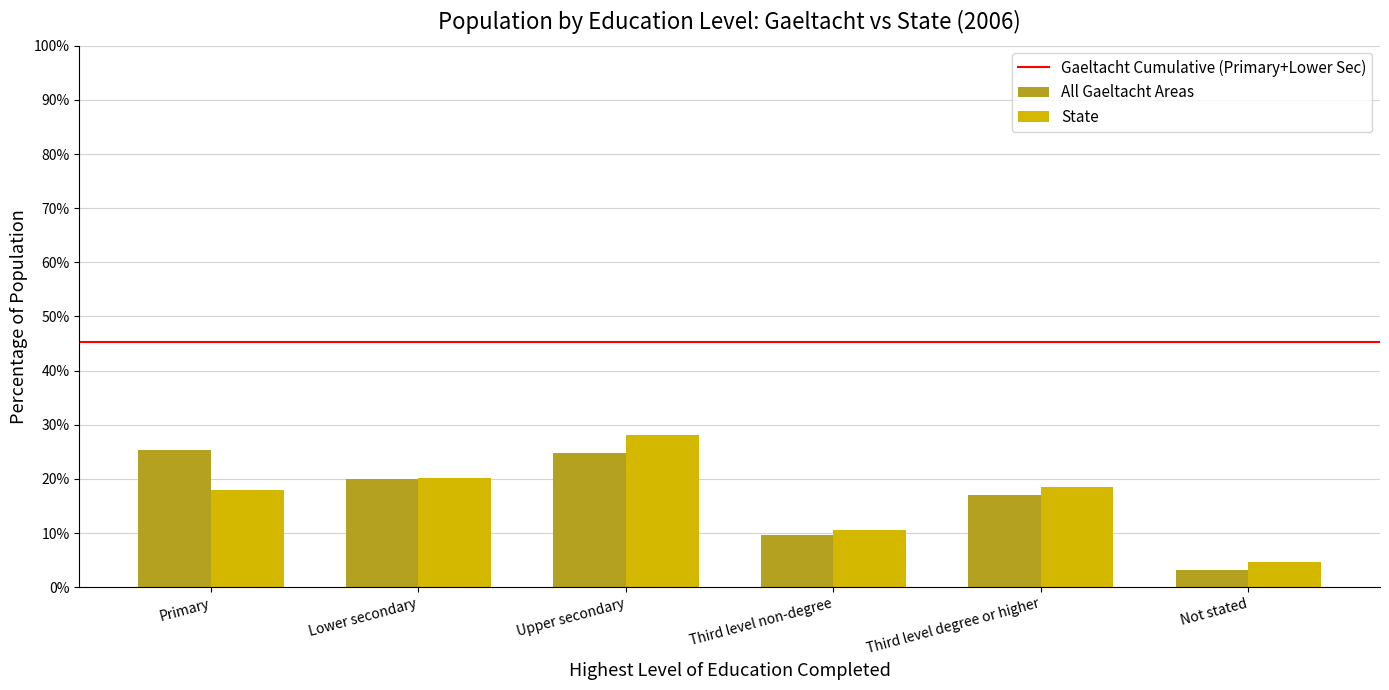

Which category has the lowest value in the State series?

Not stated